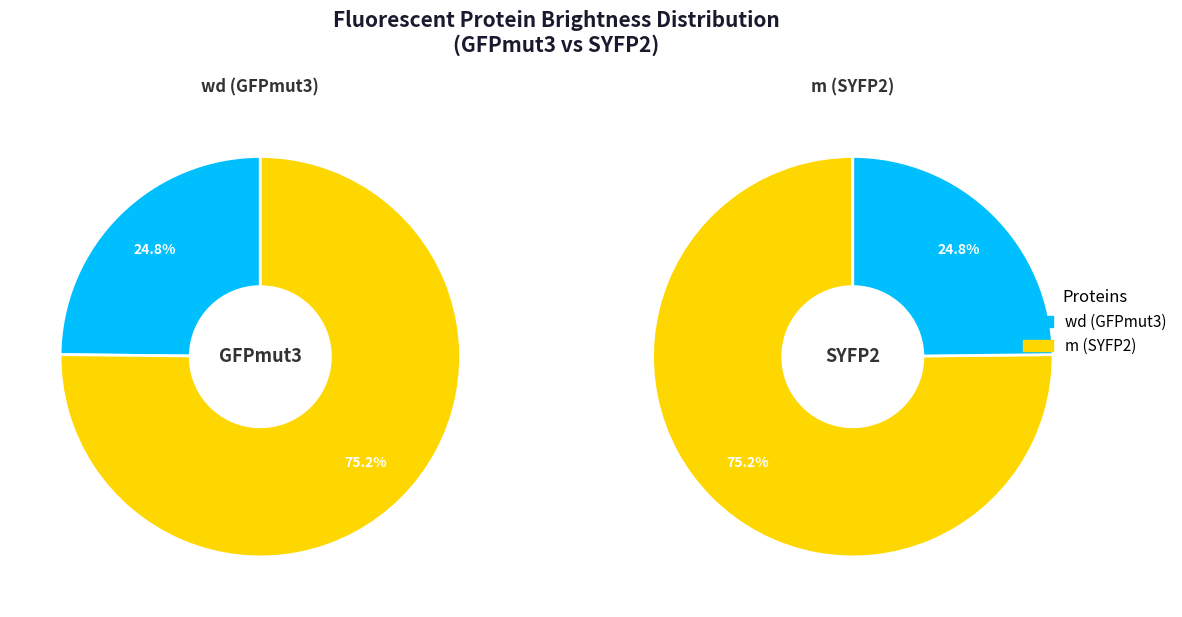

To the nearest percent, what is the average slice percentage?

50%